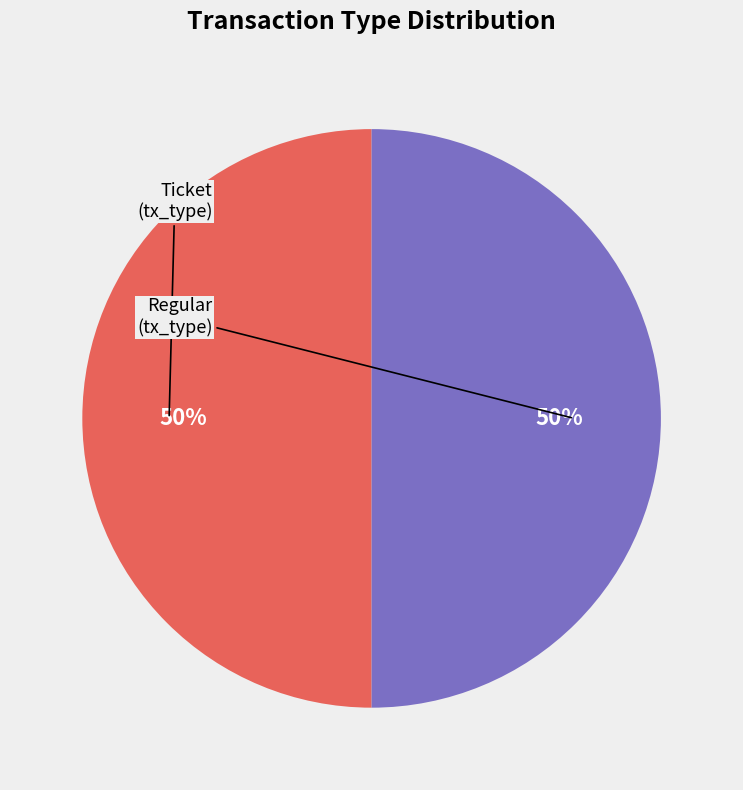

To the nearest percent, what is the average slice percentage?

50%